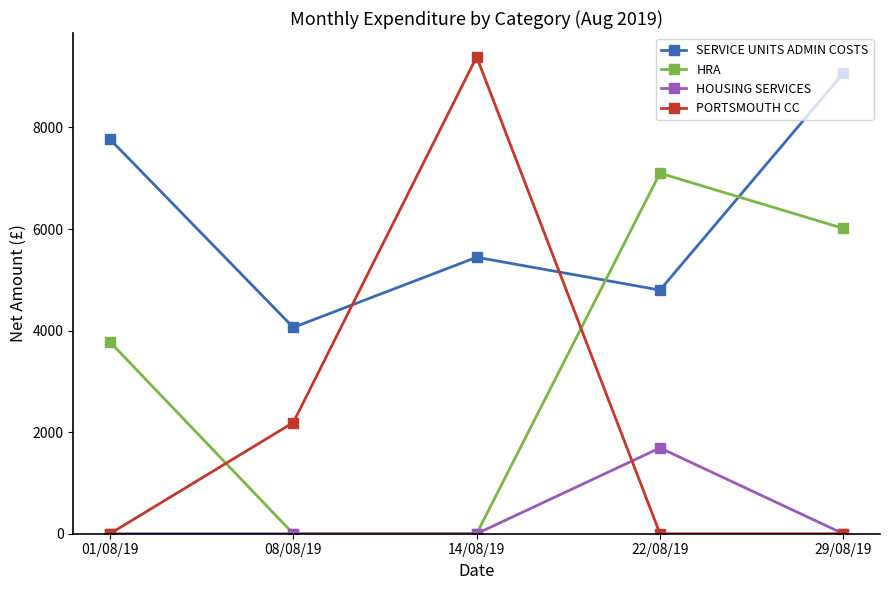

Which series has the widest spread of values?

PORTSMOUTH CC